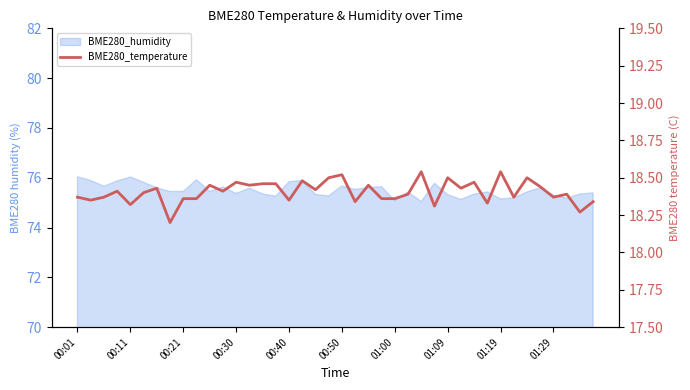

What is the greatest value displayed?

18.5